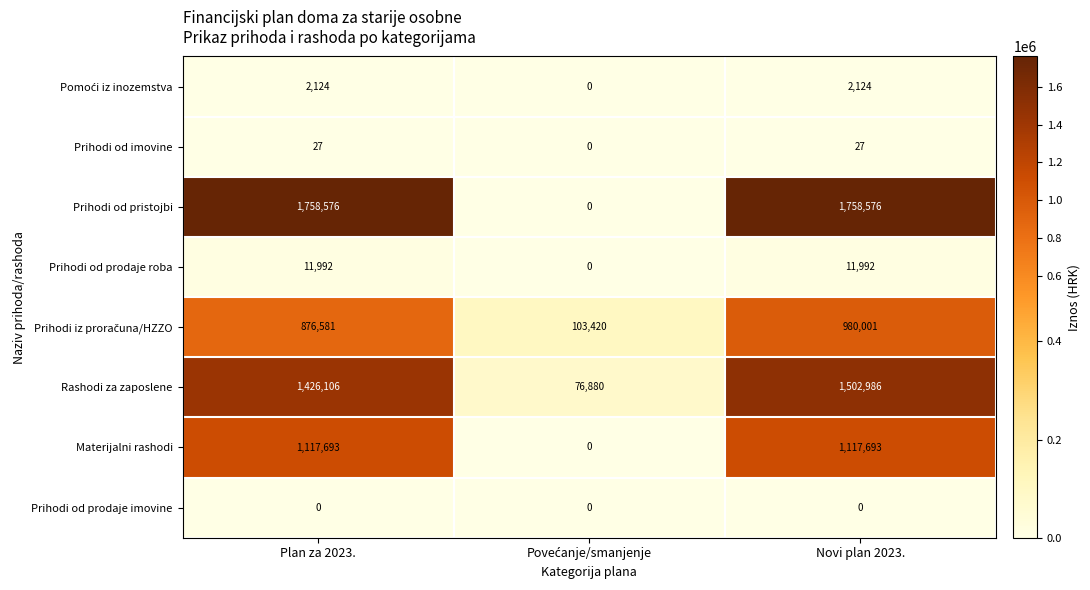

What is the difference between the highest and lowest values at Novi plan 2023.?

1758576